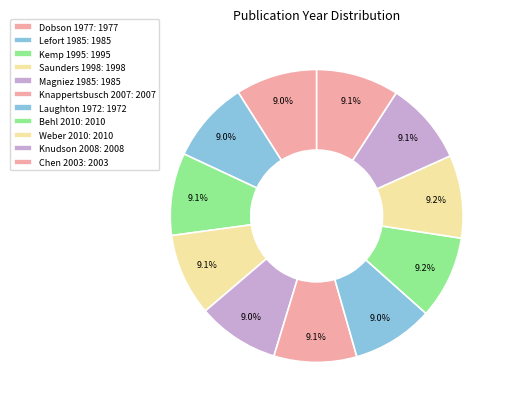

How many segments does this pie chart have?

11